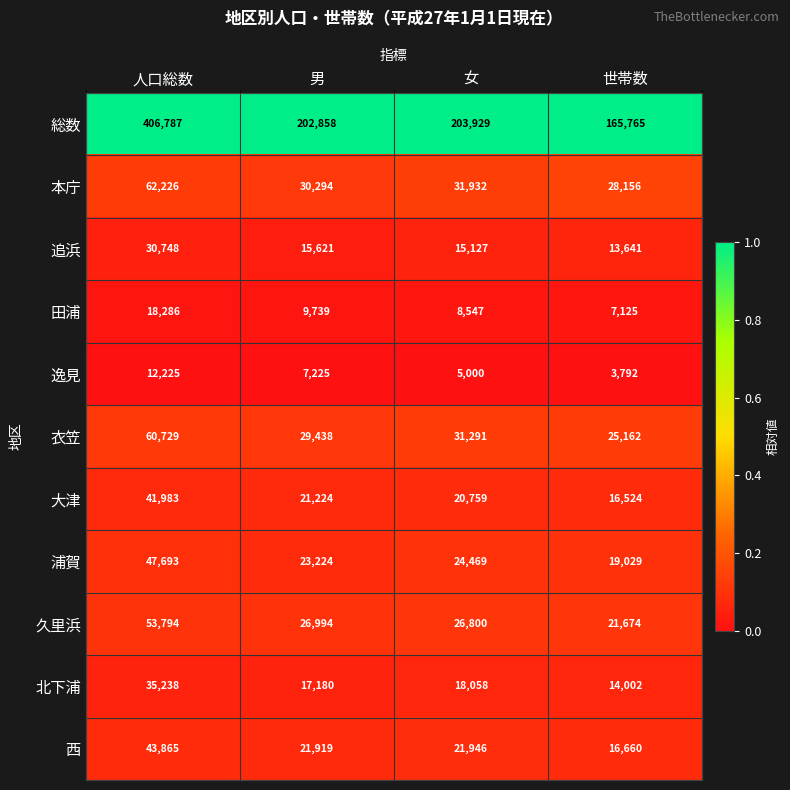

The 本庁 series shows 18737 at 男. True or false?

False